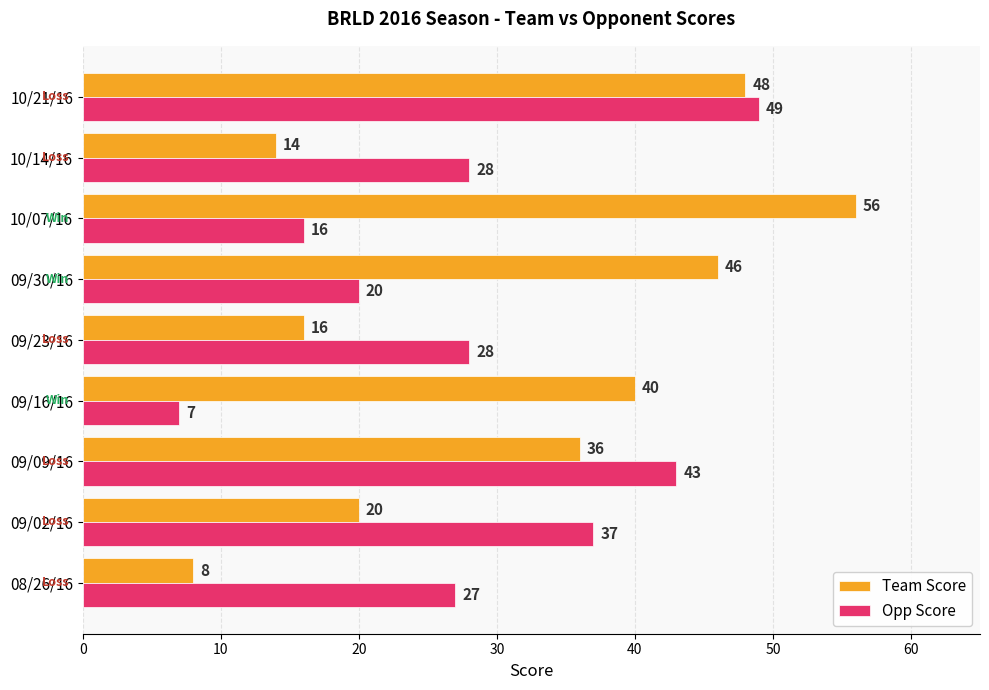

What is the approximate value of Opp Score at 10/21/16?

49